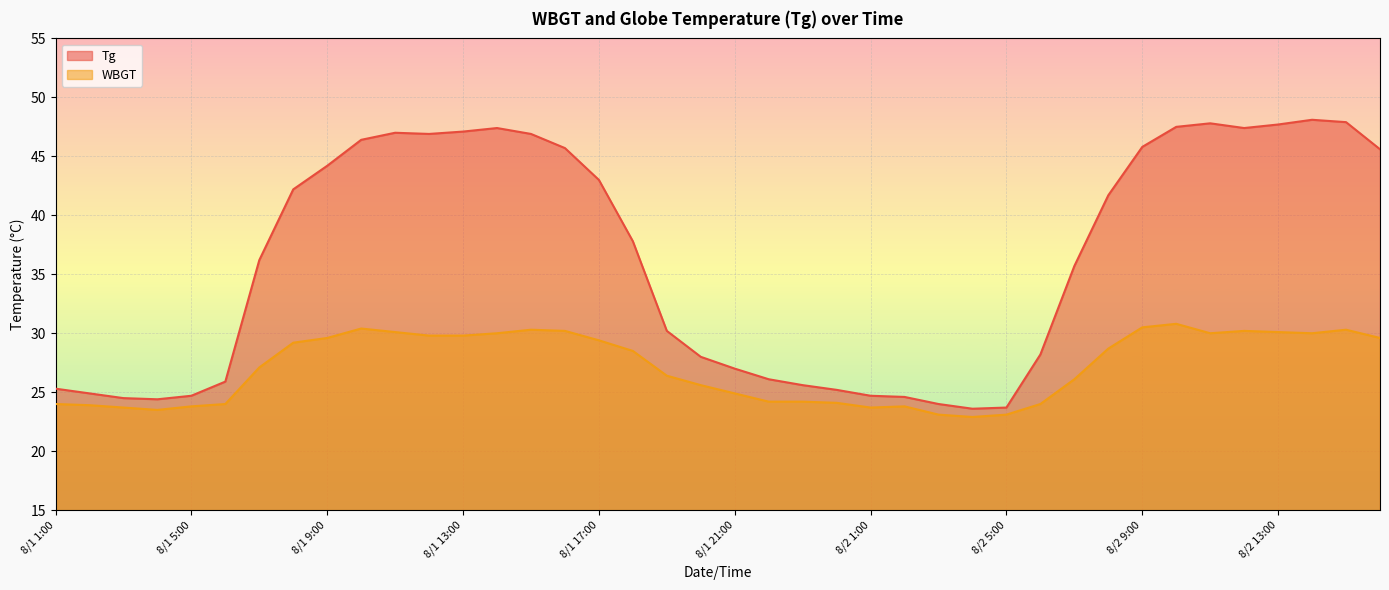

List the labels in order of WBGT value, smallest first.

8/2 4:00, 8/2 3:00, 8/2 5:00, 8/1 4:00, 8/1 3:00, 8/2 1:00, 8/1 5:00, 8/2 2:00, 8/1 2:00, 8/1 1:00, 8/1 6:00, 8/2 6:00, 8/1 24:00, 8/1 22:00, 8/1 23:00, 8/1 21:00, 8/1 20:00, 8/2 7:00, 8/1 19:00, 8/1 7:00, 8/1 18:00, 8/2 8:00, 8/1 8:00, 8/1 17:00, 8/1 9:00, 8/2 16:00, 8/1 12:00, 8/1 13:00, 8/1 14:00, 8/2 11:00, 8/2 14:00, 8/1 11:00, 8/2 13:00, 8/1 16:00, 8/2 12:00, 8/1 15:00, 8/2 15:00, 8/1 10:00, 8/2 9:00, 8/2 10:00